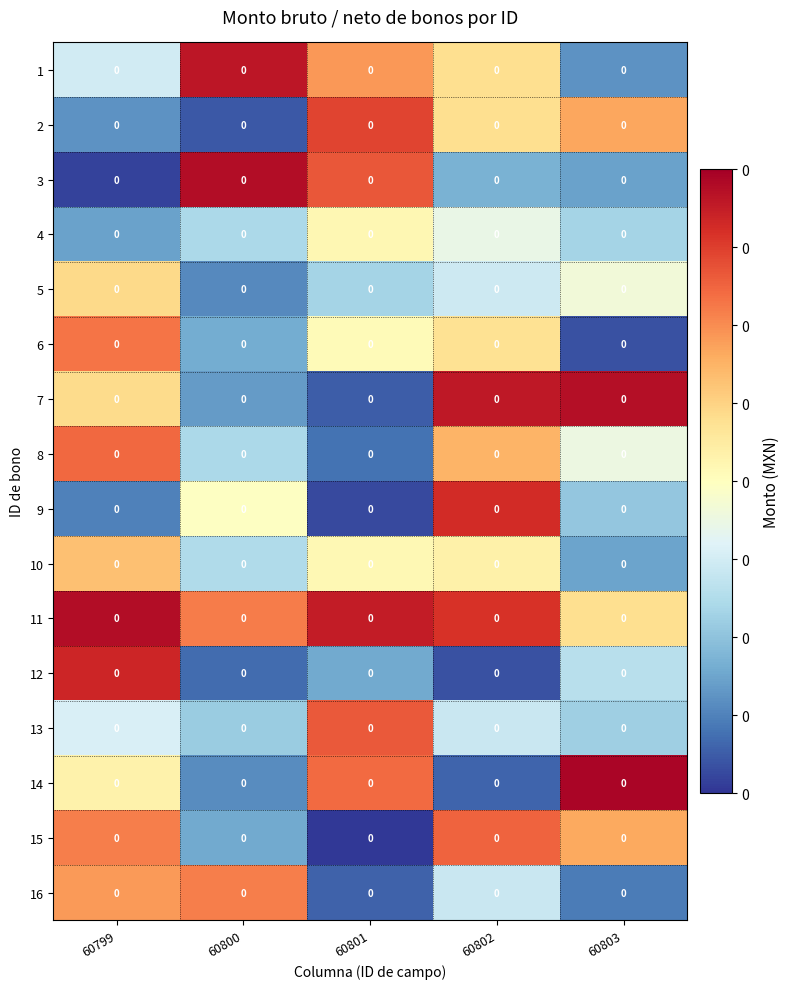

List the series in order of their peak value, highest first.

14, 3, 11, 7, 1, 12, 9, 2, 13, 15, 8, 6, 16, 10, 5, 4